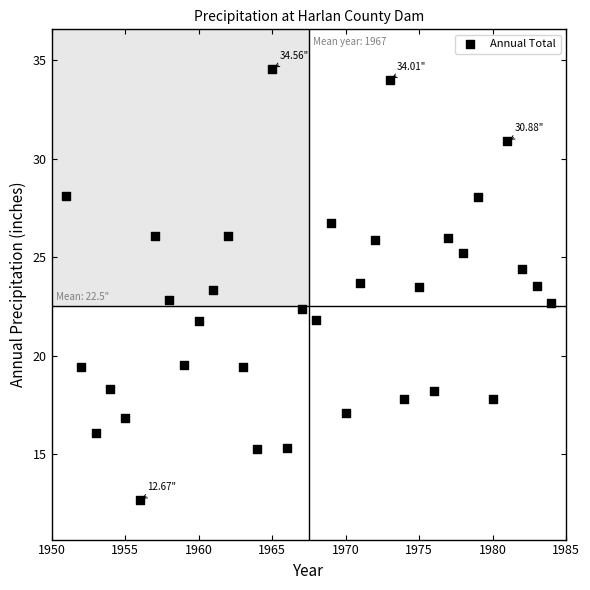

What is the range of Y values (max minus min)?

21.9